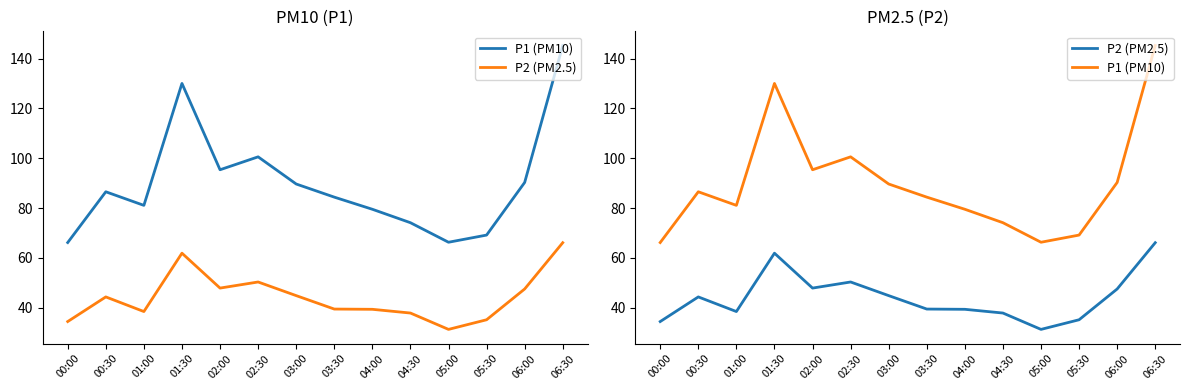

The P1 (PM10) series shows 90.3 at 06:00. True or false?

True